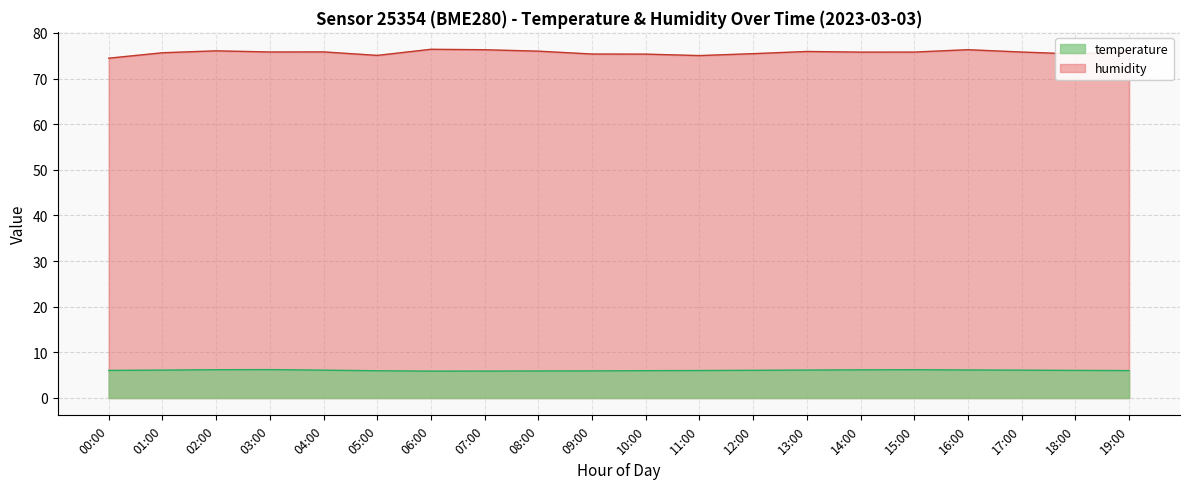

What is the difference between the second highest and minimum values in the temperature series?

0.3